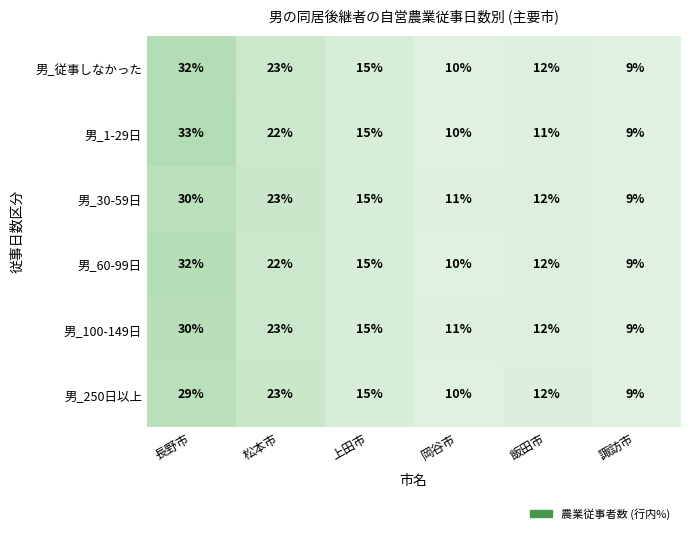

What is the total value across all series at 諏訪市?

54